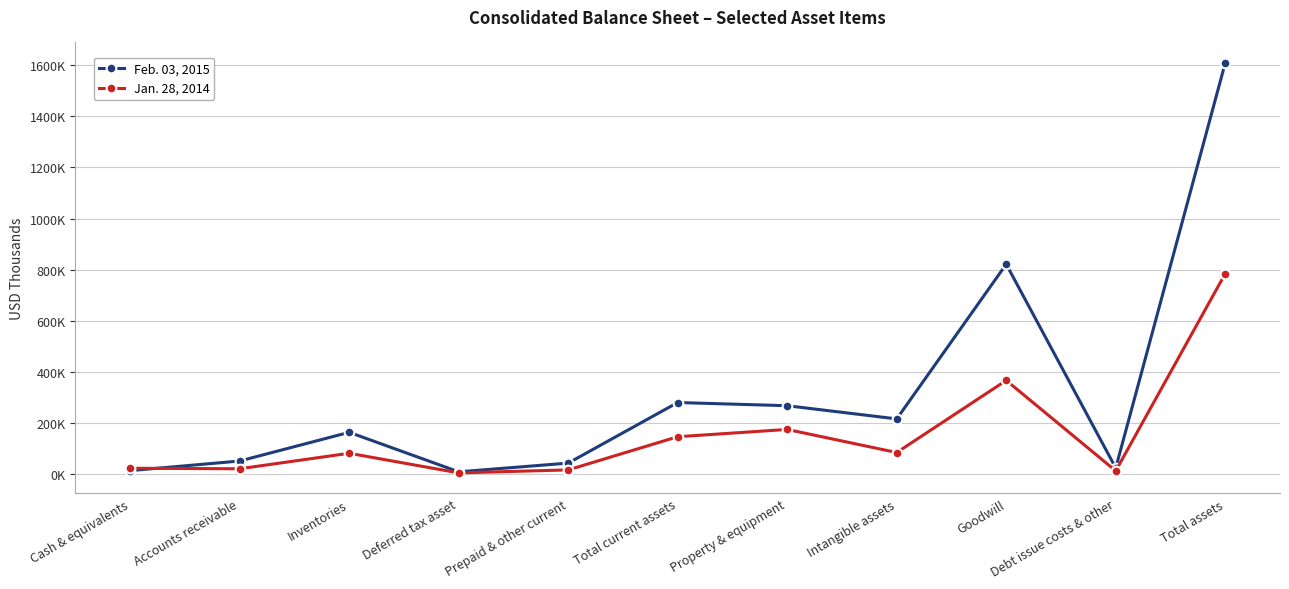

In Jan. 28, 2014, how many points are higher than both neighbors (excluding endpoints)?

3